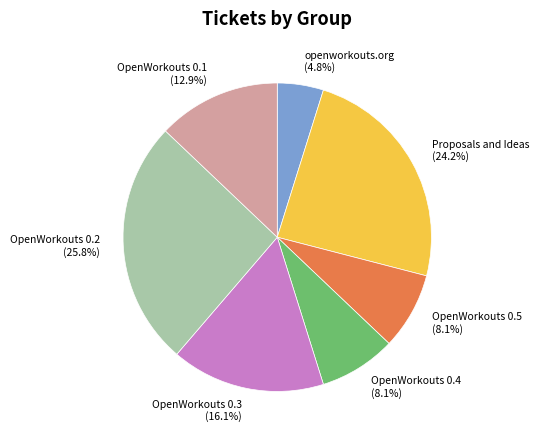

To the nearest percent, what is the difference between the OpenWorkouts 0.2 and OpenWorkouts 0.3 slice percentages?

10%